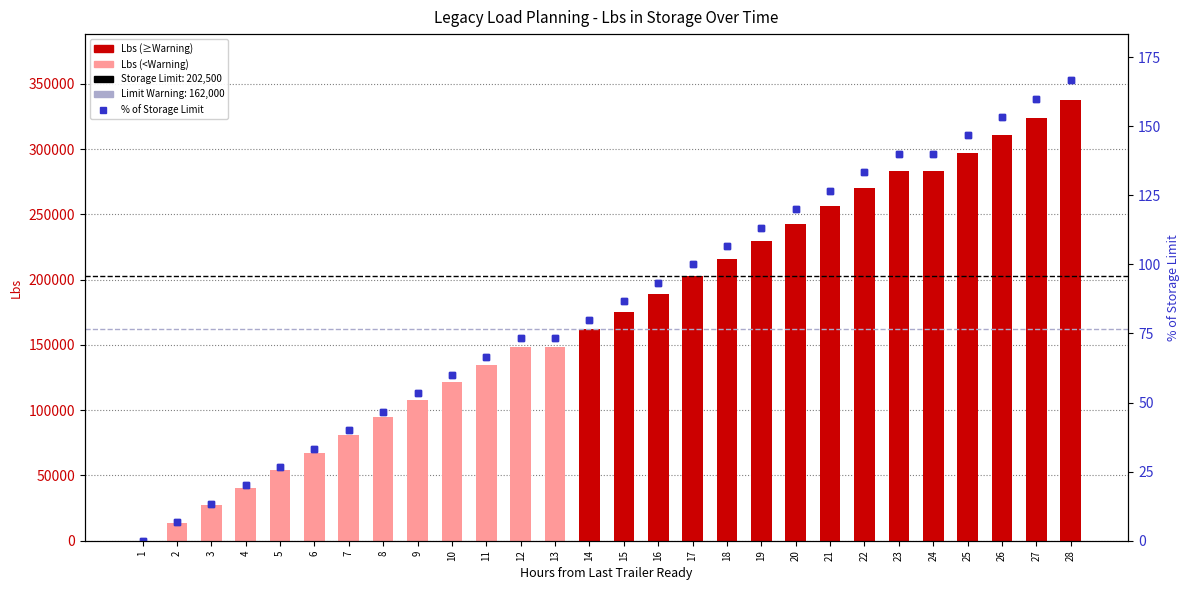

What is the maximum value shown in the chart?

166.7